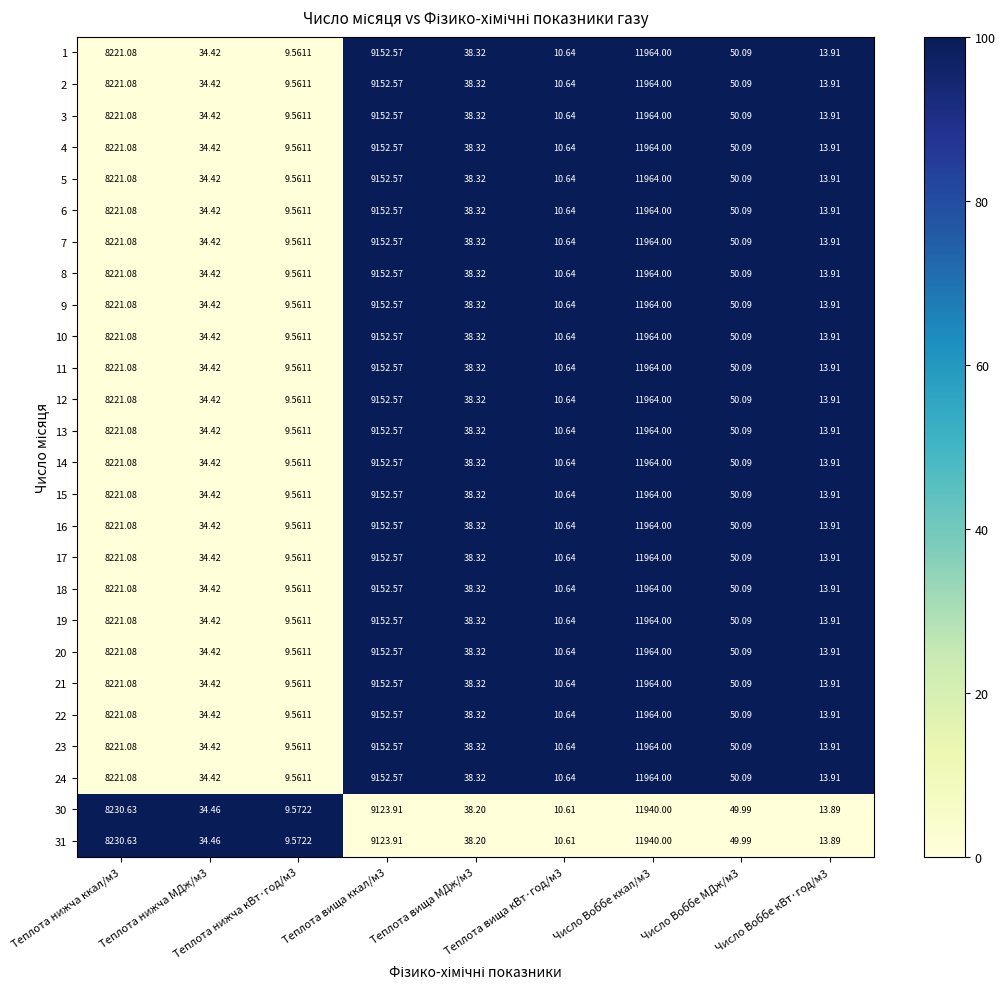

How many series are shown in this chart?

26